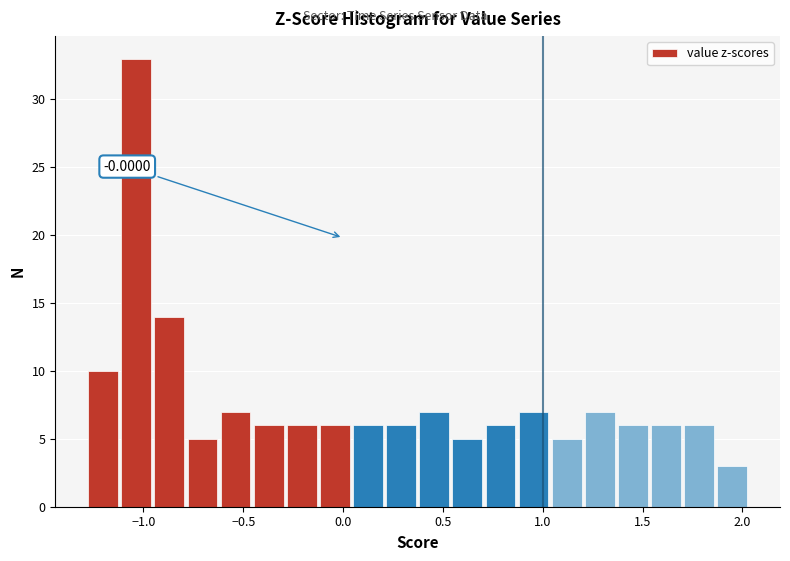

Around what value on the x-axis is the tallest bar? Give the approximate position of its centre, as read against the axis.

-1.05